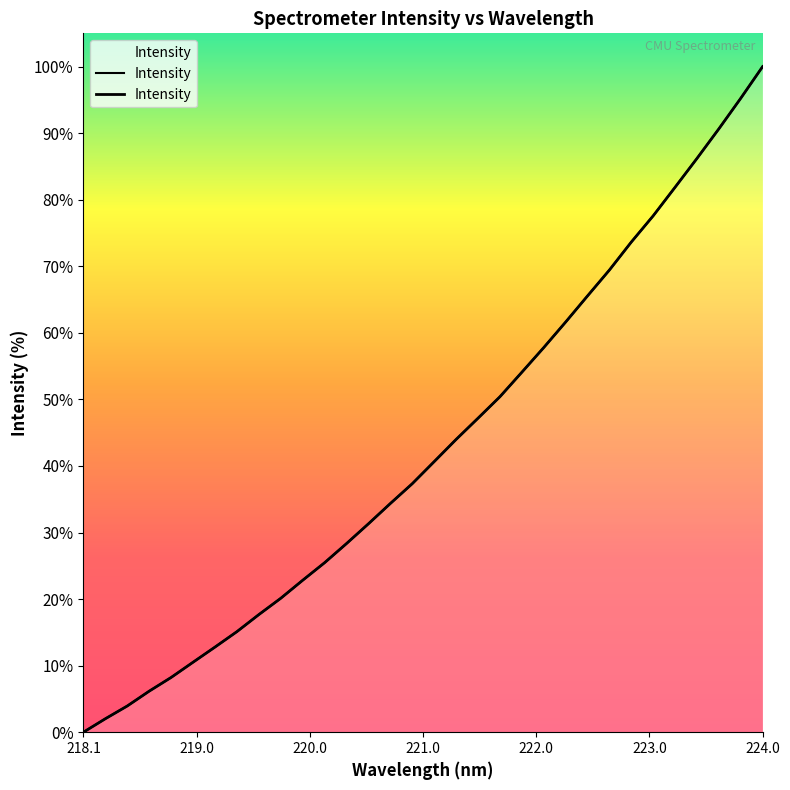

How many data points are above 40?

16